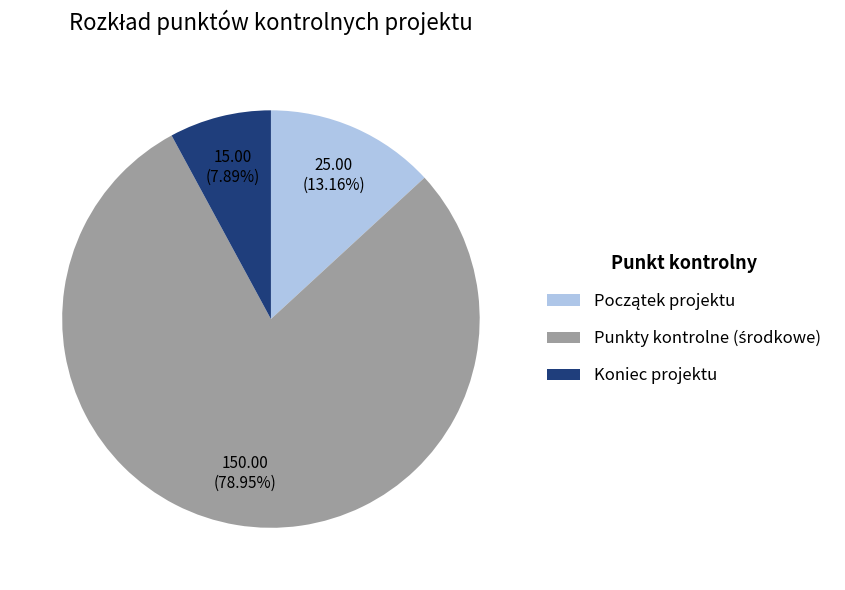

Is there any slice that represents more than half of the pie?

Yes